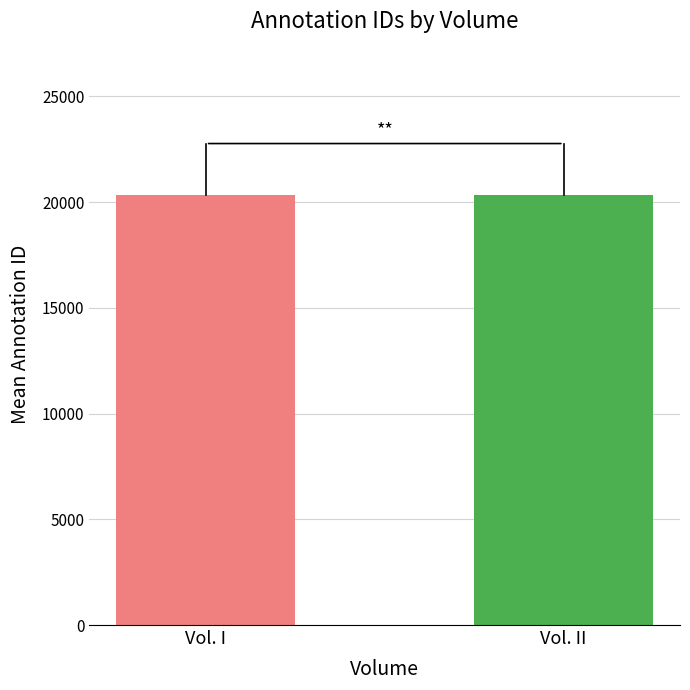

Count the number of categories in the chart.

2